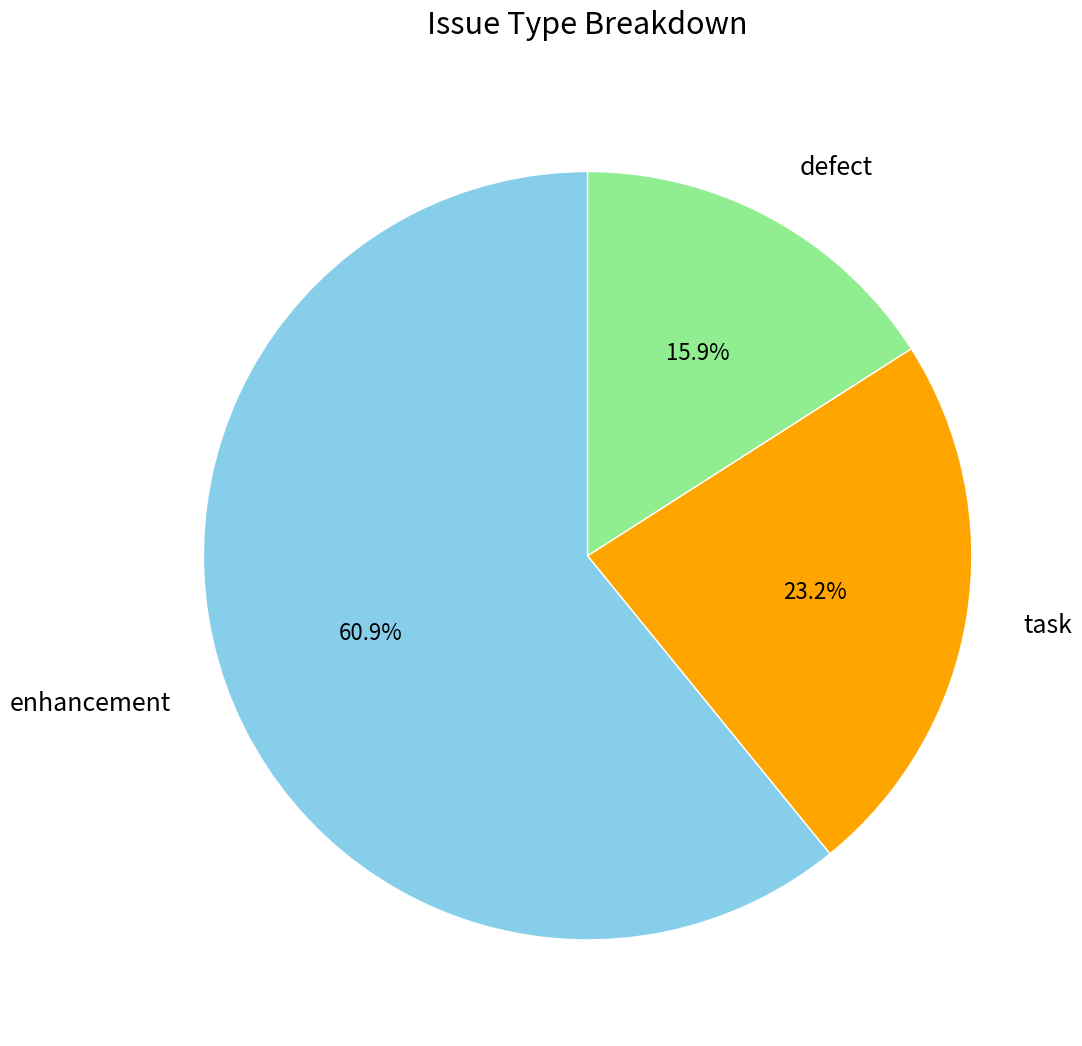

How many slices are in this pie chart?

3